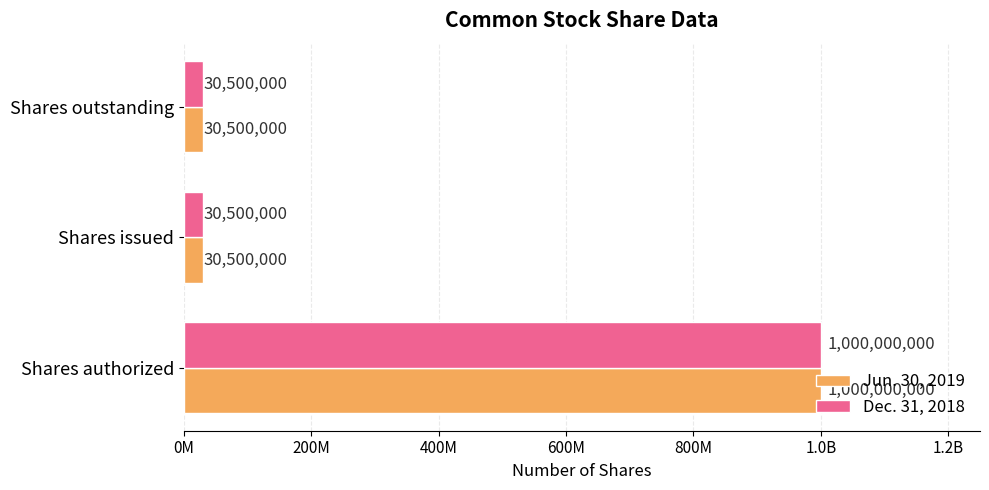

Which series has the largest total across all categories?

Jun. 30, 2019